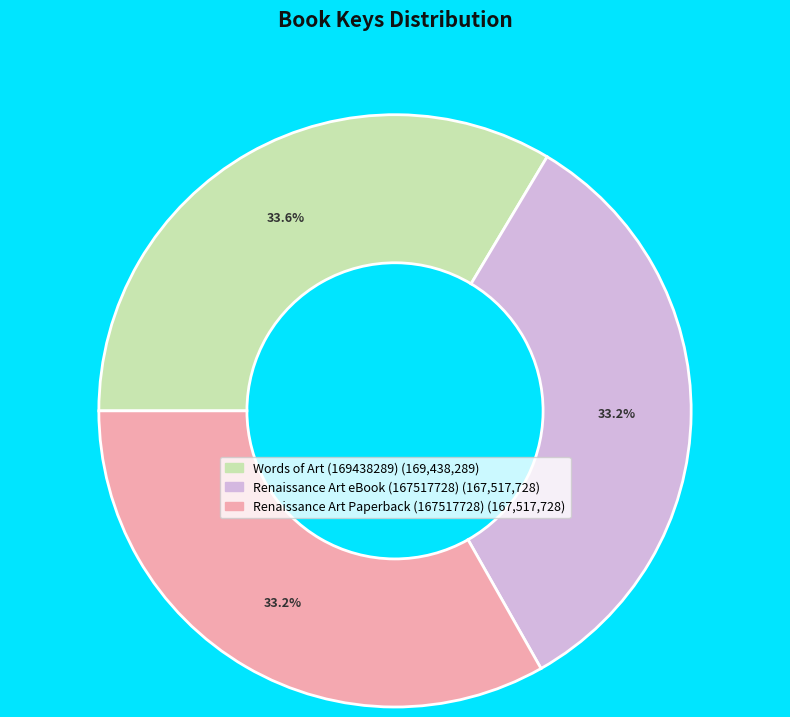

Does Renaissance Art eBook (167517728) account for over 50% of the chart?

No